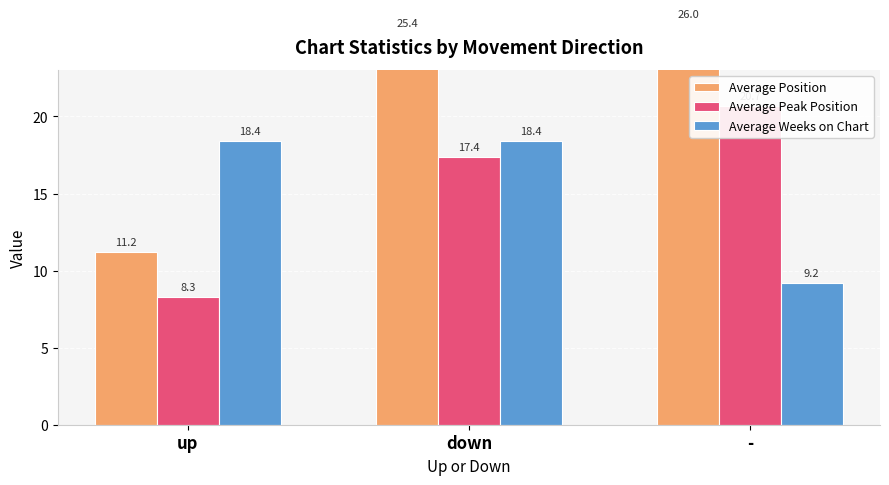

Rank the series at down from highest to lowest value.

Average Position, Average Weeks on Chart, Average Peak Position